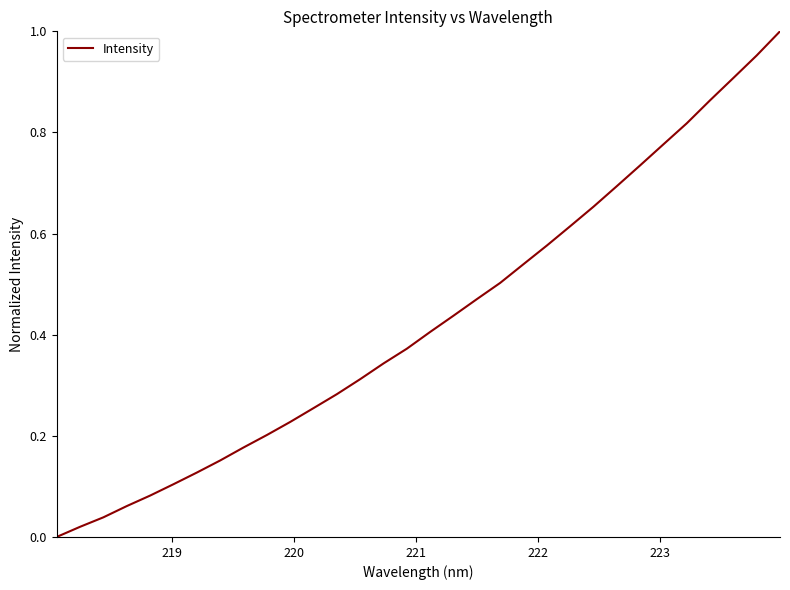

What is the difference between the maximum and minimum values?

1.0